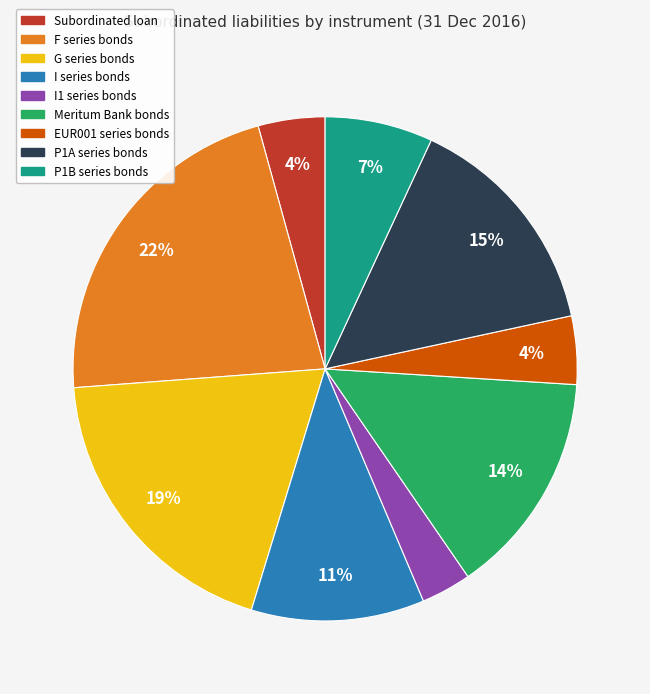

Is there a majority slice in this chart?

No